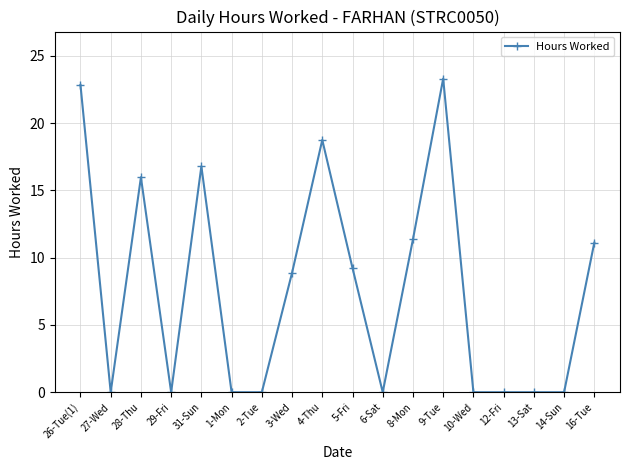

What is the difference between the values at 3-Wed and 27-Wed?

8.9